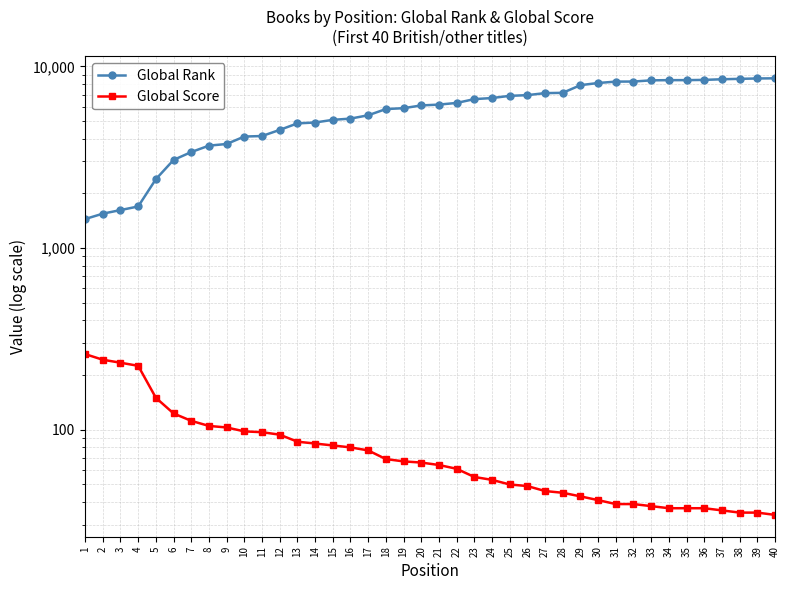

What is the sum of all Global Score values?

3330